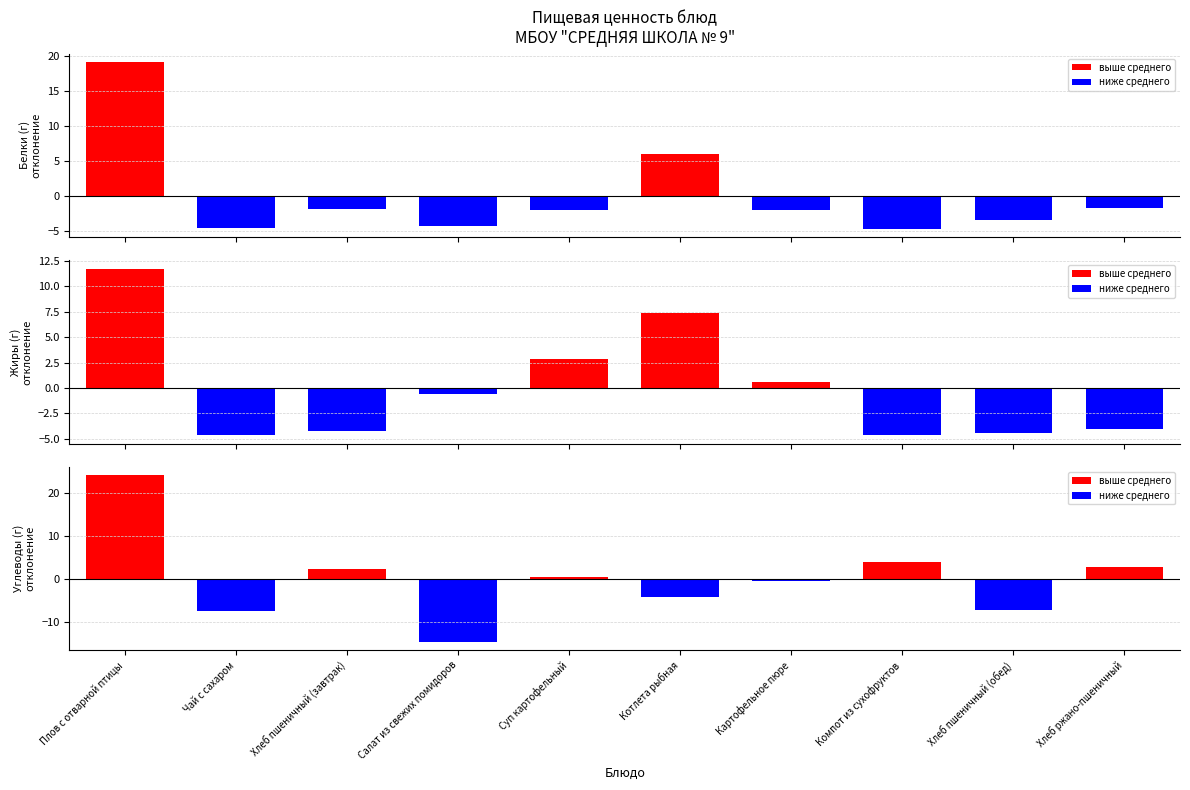

At which label does Жиры reach its minimum?

Чай с сахаром